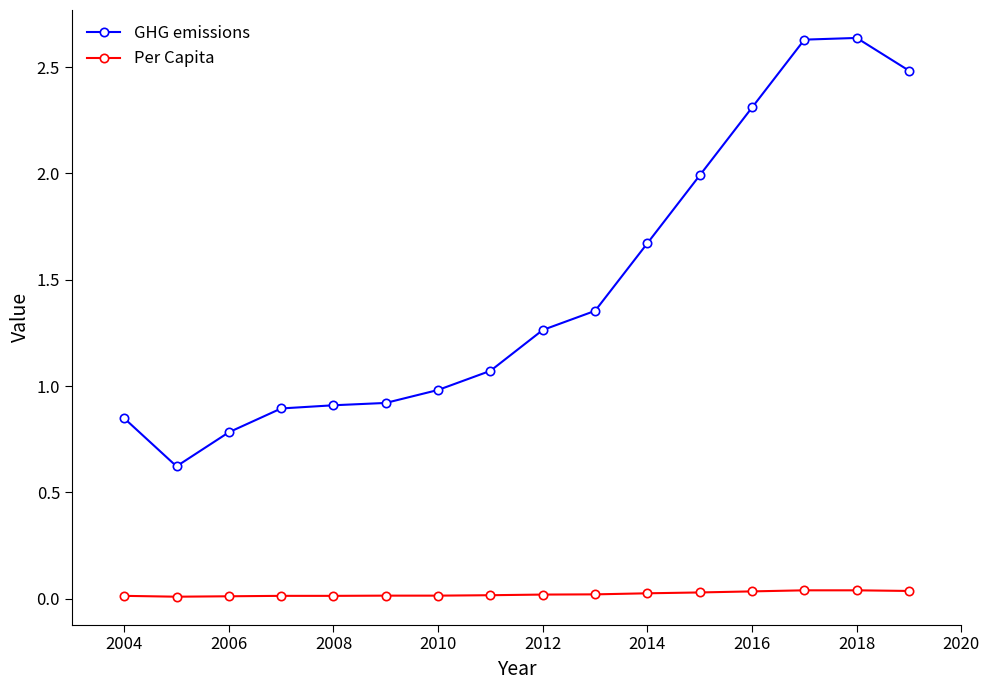

What is the value of the GHG emissions point at the 7th from the left?

1.0